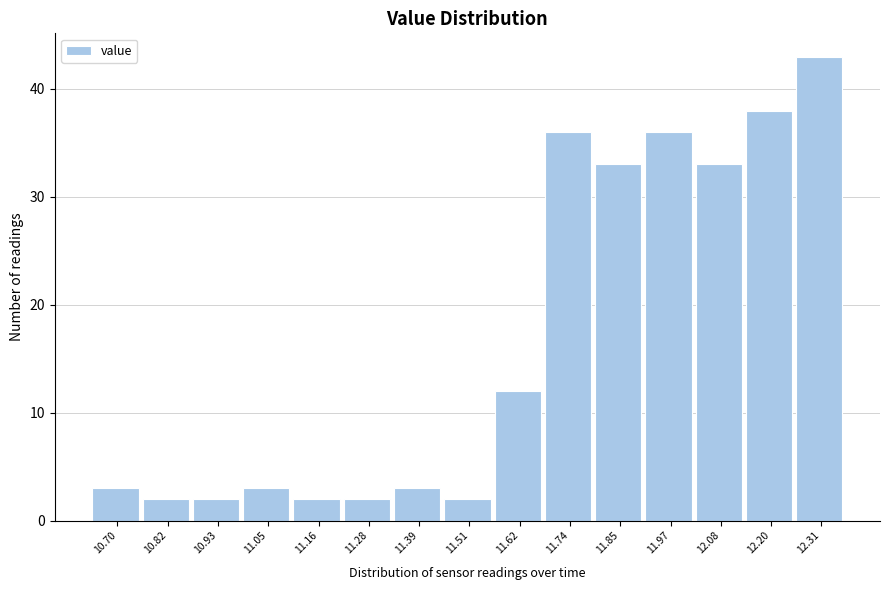

Reading left to right, list all the values displayed in this chart.

3	2	2	3	2	2	3	2	12	36	33	36	33	38	43